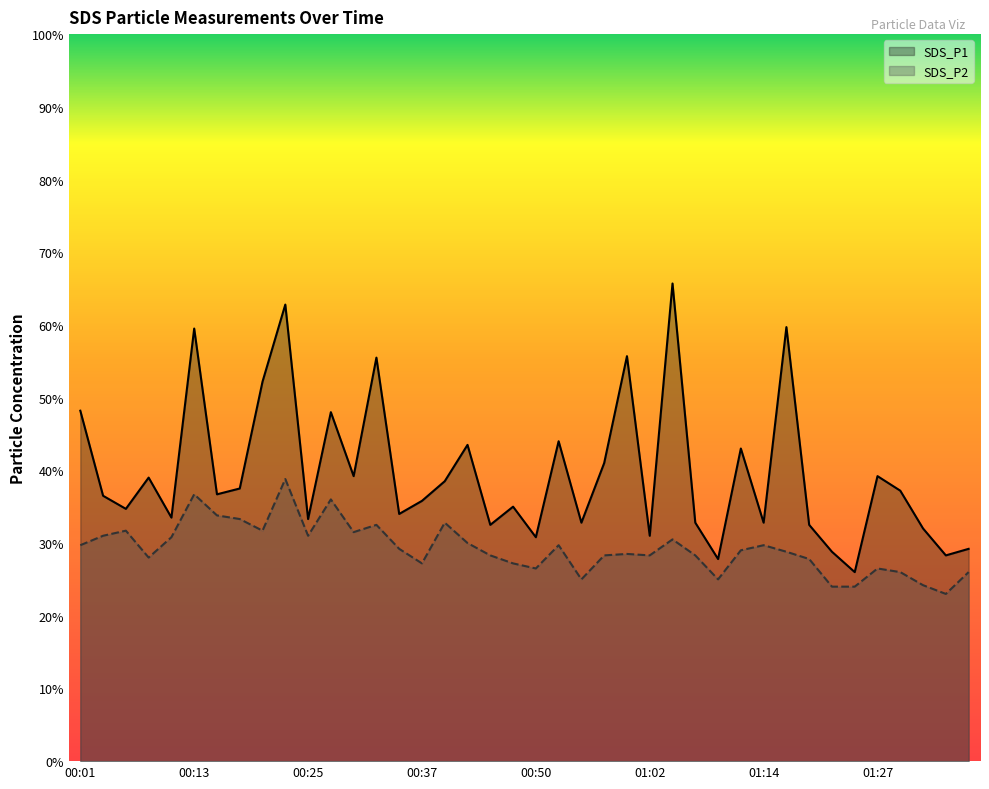

The value of SDS_P1 at 01:22 is 1.3. True or false?

False